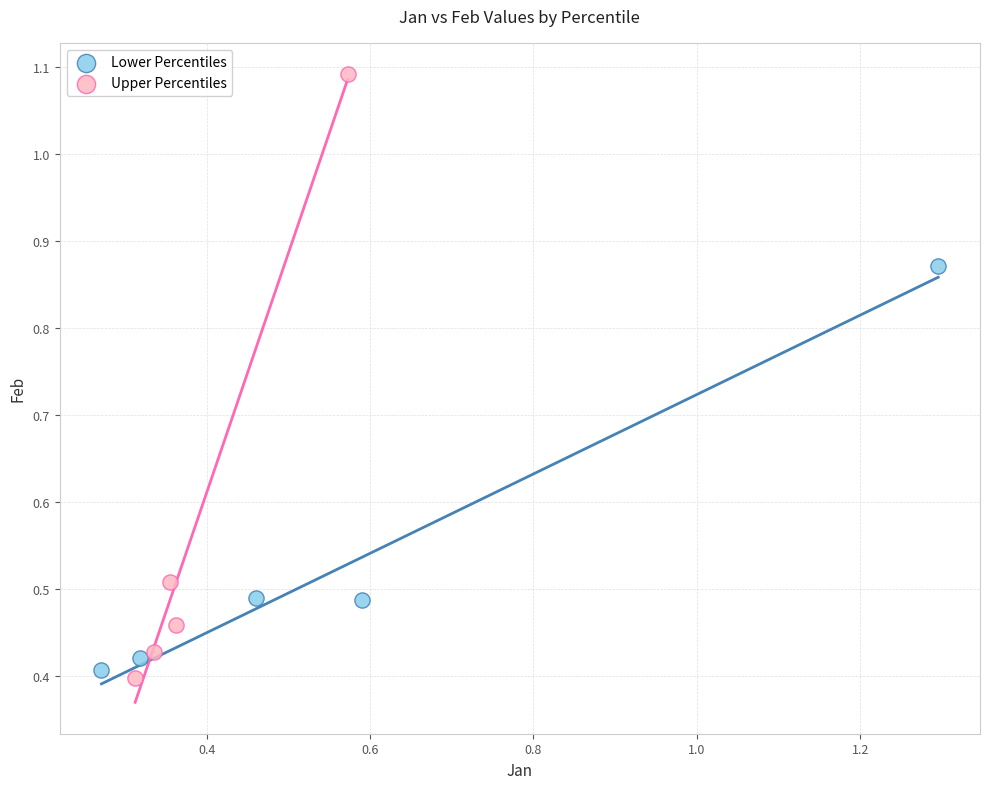

Which series contains the highest Y value?

Upper Percentiles